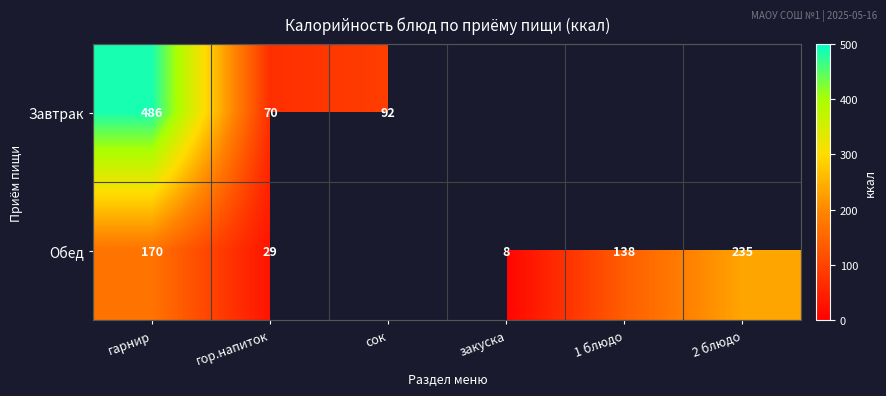

How many data points does each series have?

6